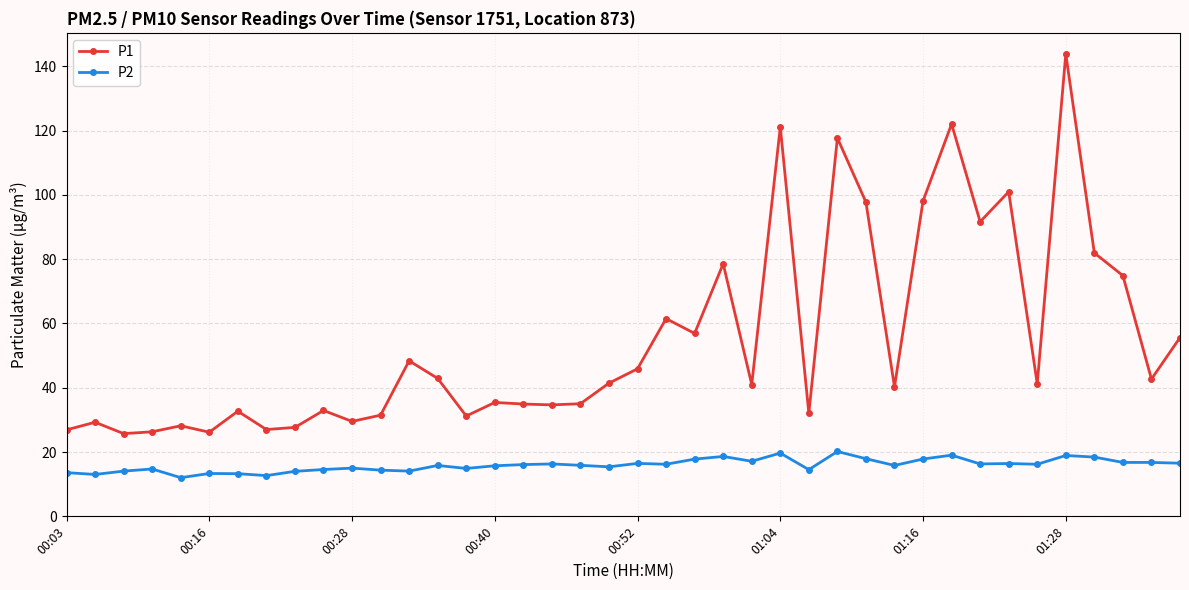

True or false: P1 and P2 intersect in this chart.

False